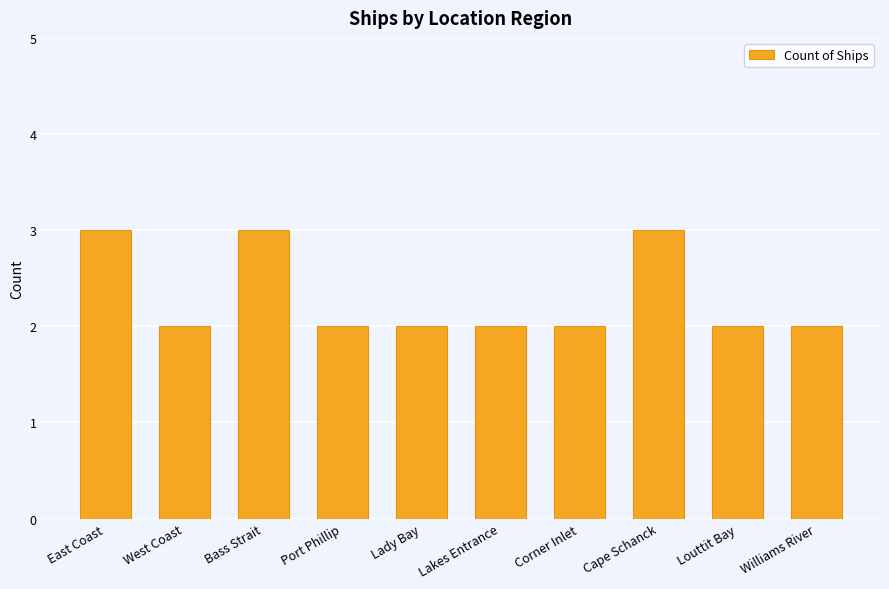

Reading right to left, what are all the values shown in this chart?

Williams River=2	Louttit Bay=2	Cape Schanck=3	Corner Inlet=2	Lakes Entrance=2	Lady Bay=2	Port Phillip=2	Bass Strait=3	West Coast=2	East Coast=3